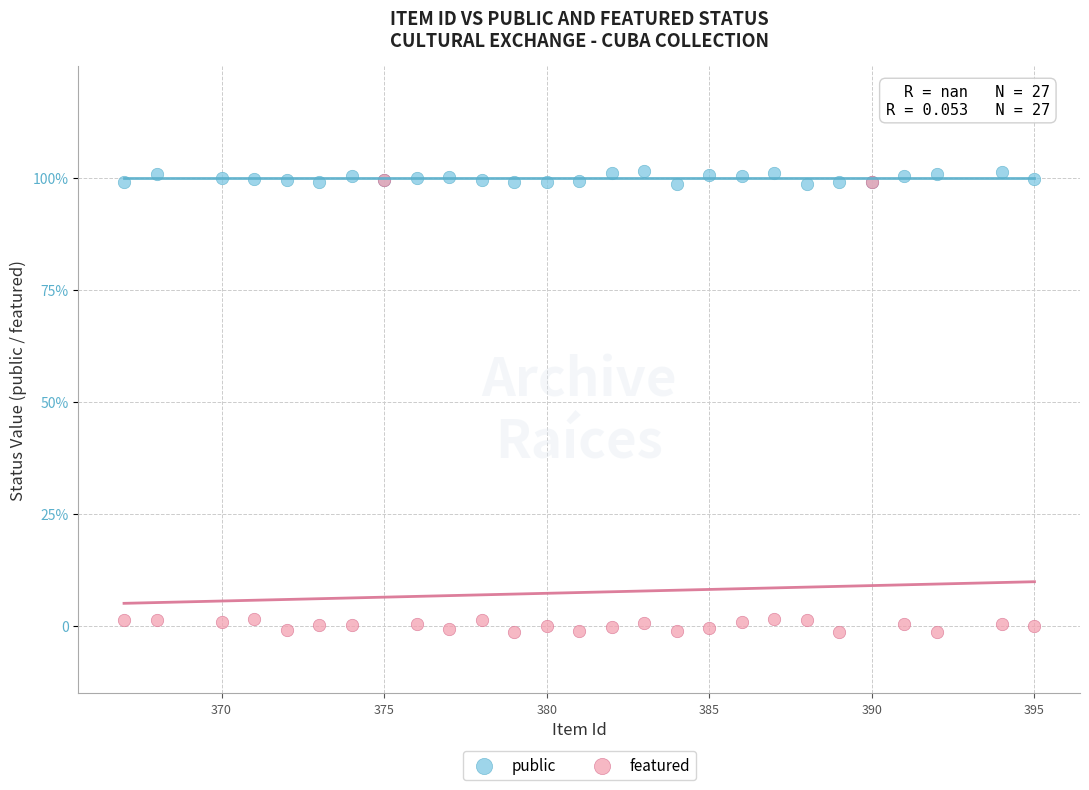

What are all the series names shown in the legend?

public, featured